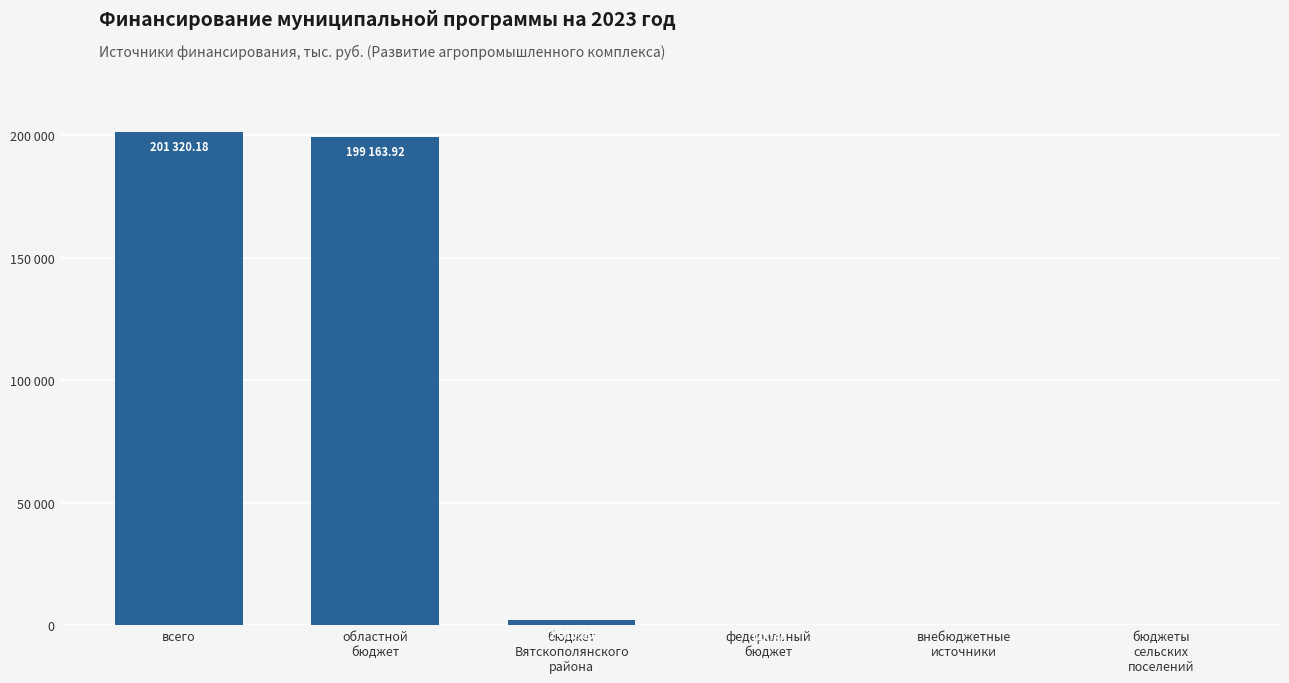

How many bars are there in total?

6